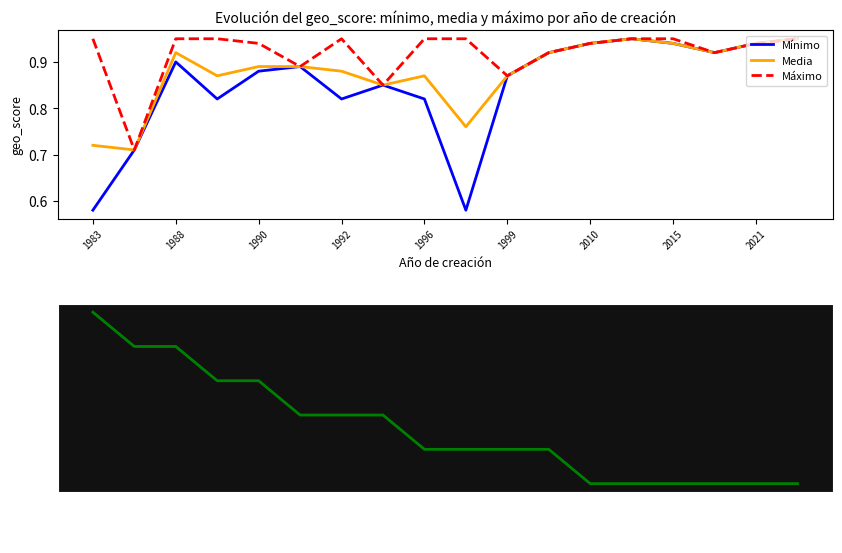

True or false: Máximo and Diversidad cross at least once.

False